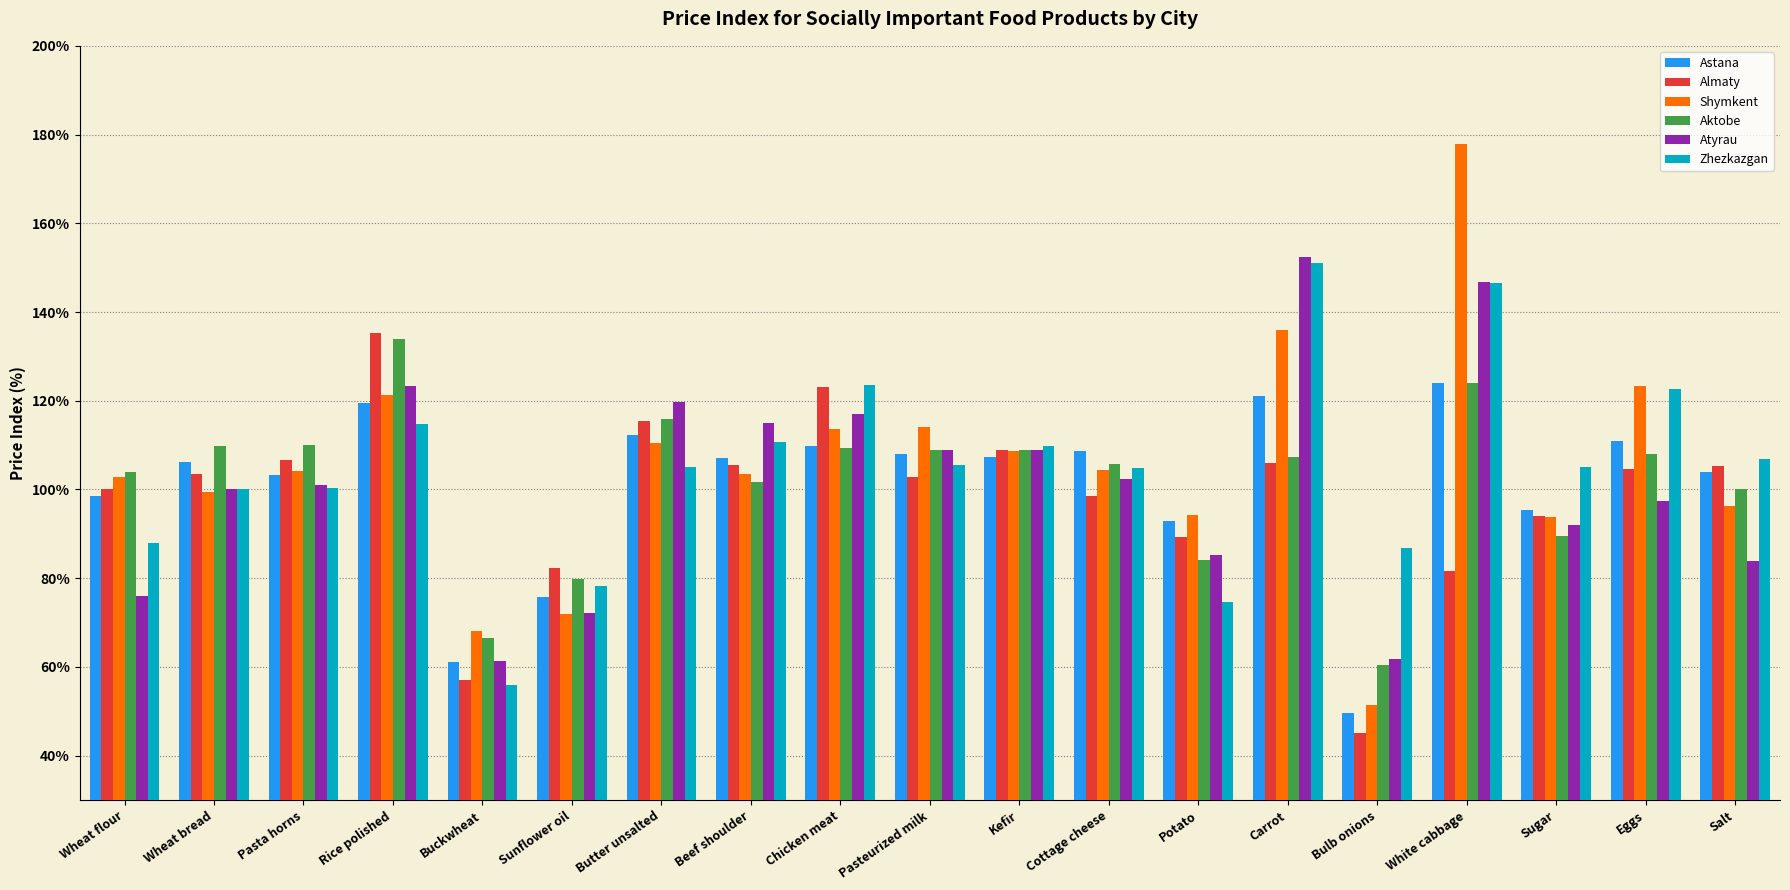

What is the difference between the Astana values at Carrot and Pasteurized milk?

12.9